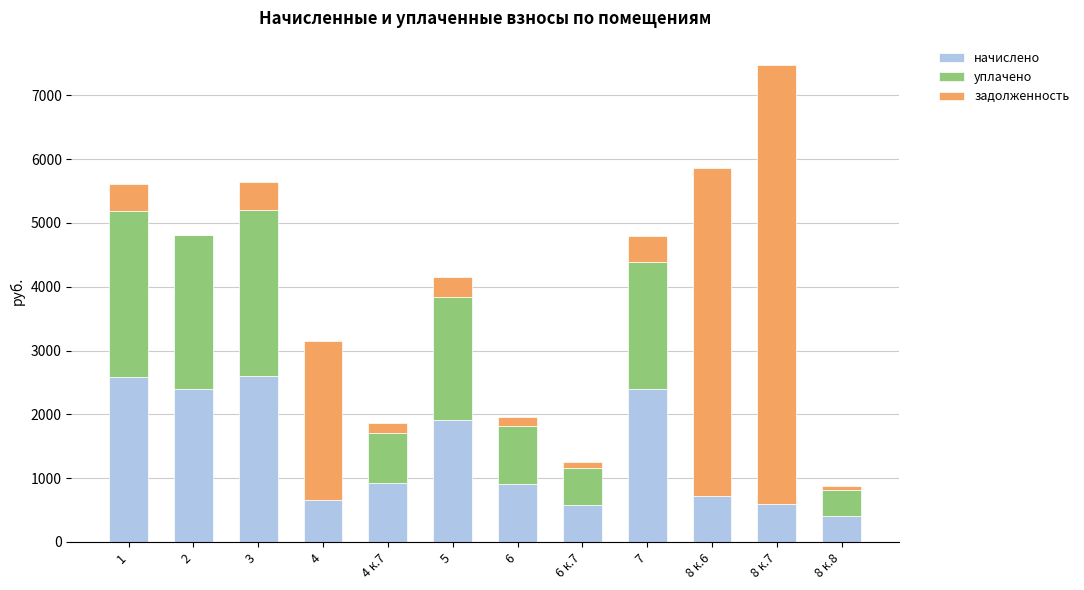

The value of начислено at 8 к.7 is 847.0. True or false?

False